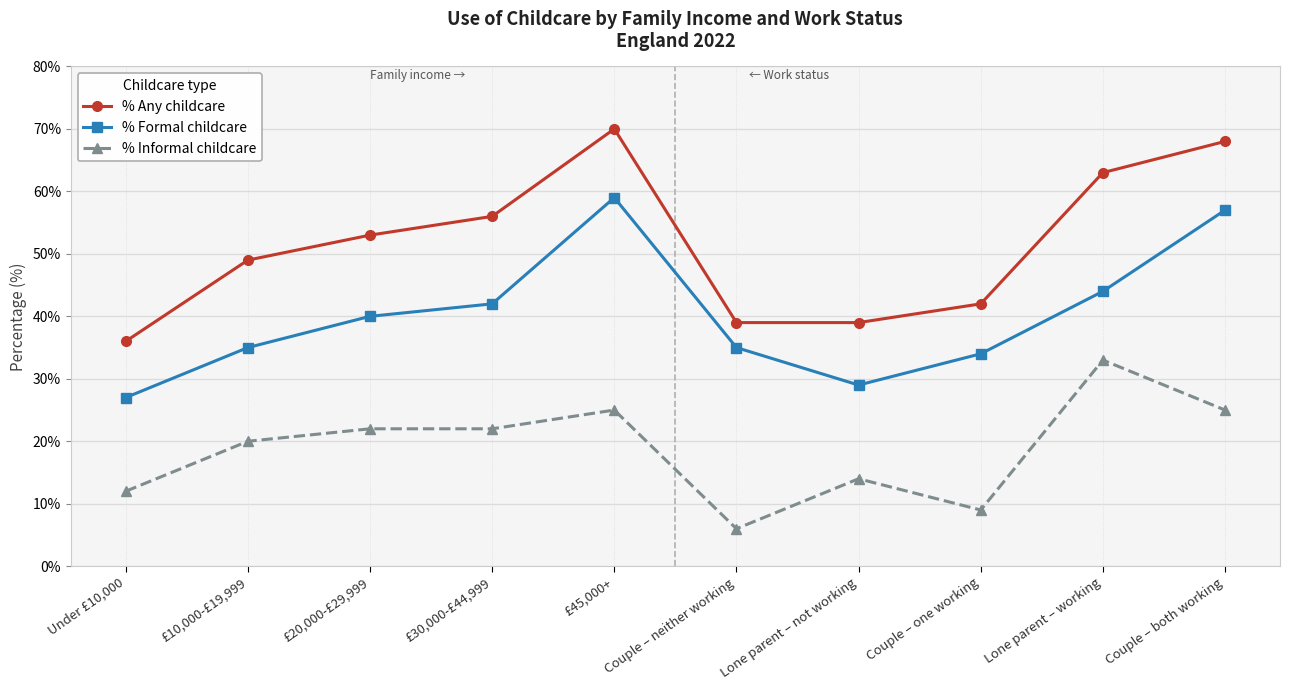

List the series in order of their peak value, highest first.

% Any childcare, % Formal childcare, % Informal childcare